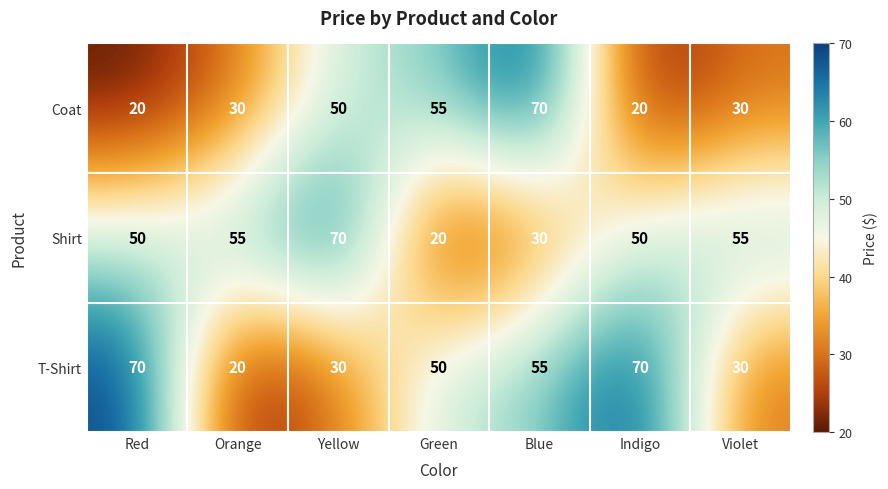

How many categories are shown in the chart?

7